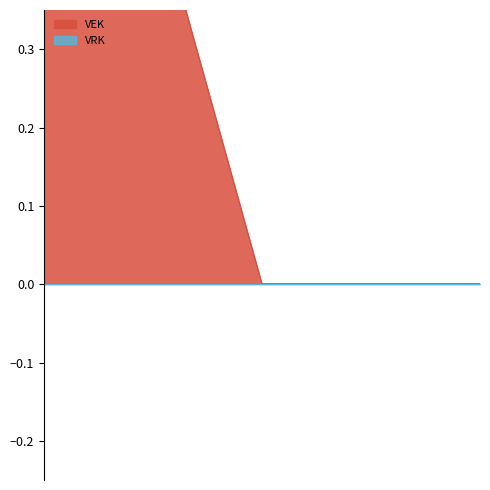

What is the value of the 1st point from the left?

1